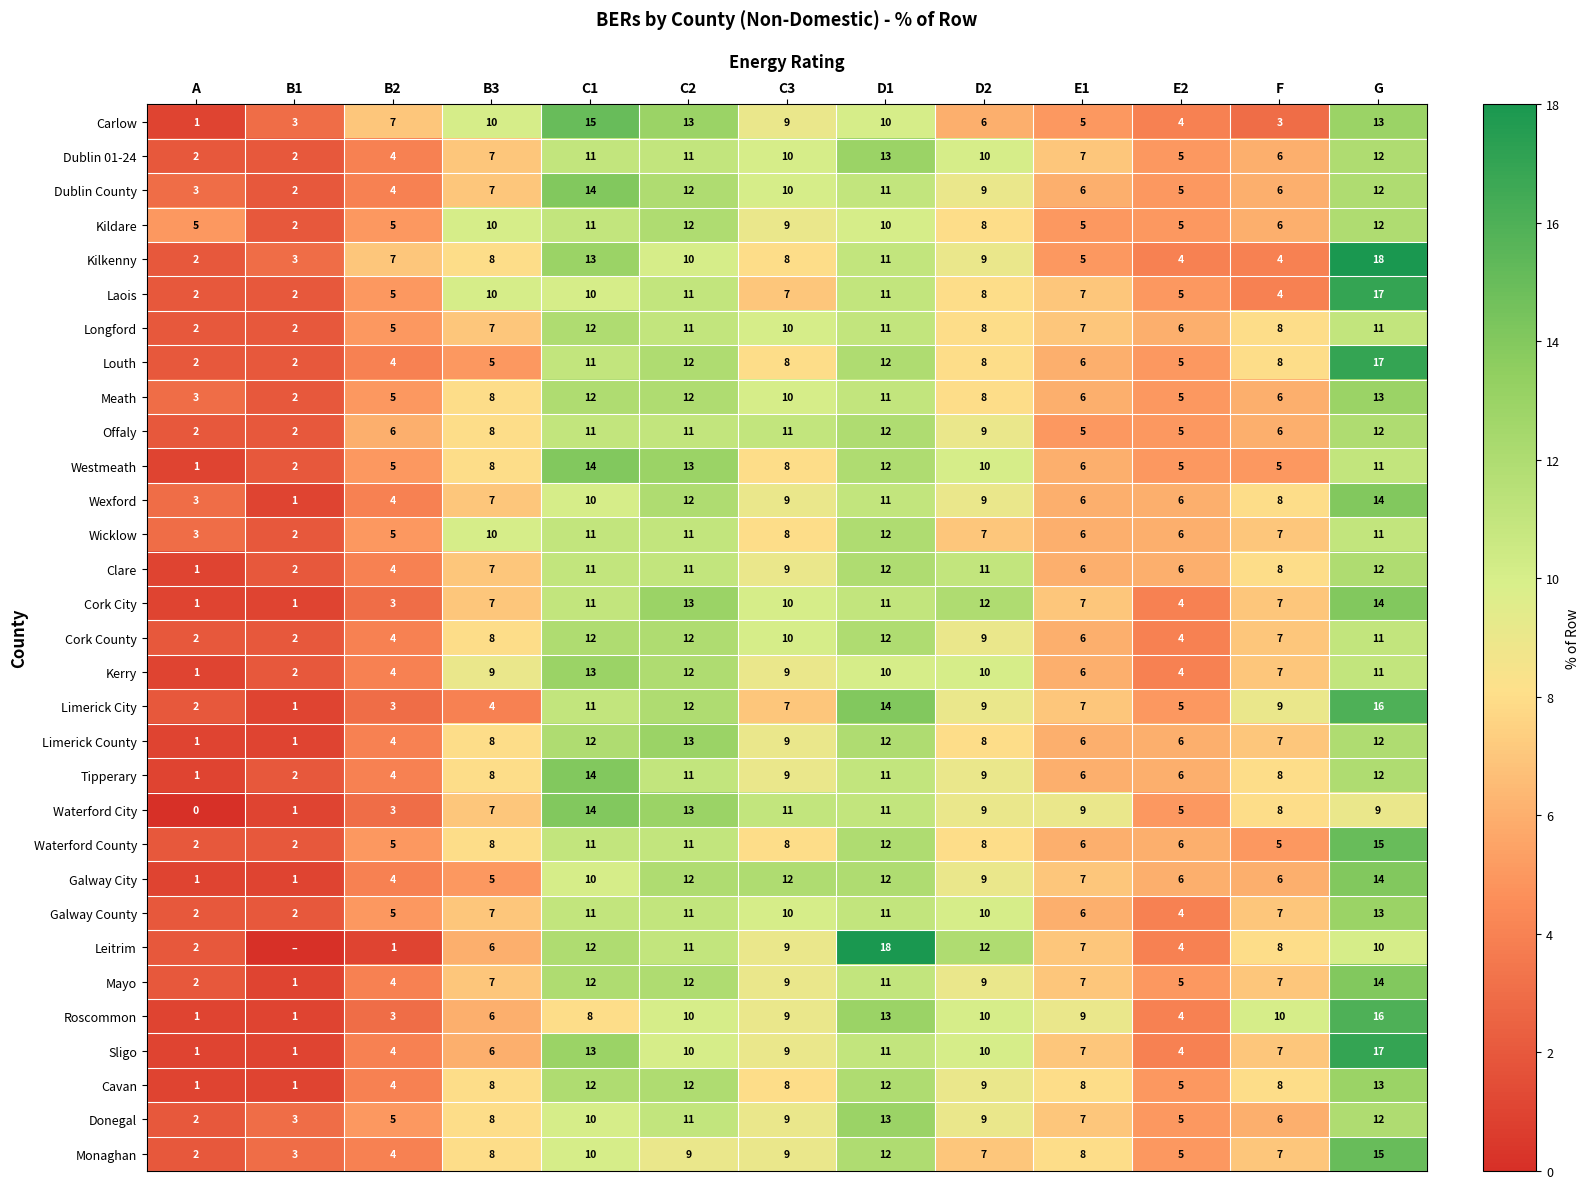

How many data points in Meath are less than 8?

6